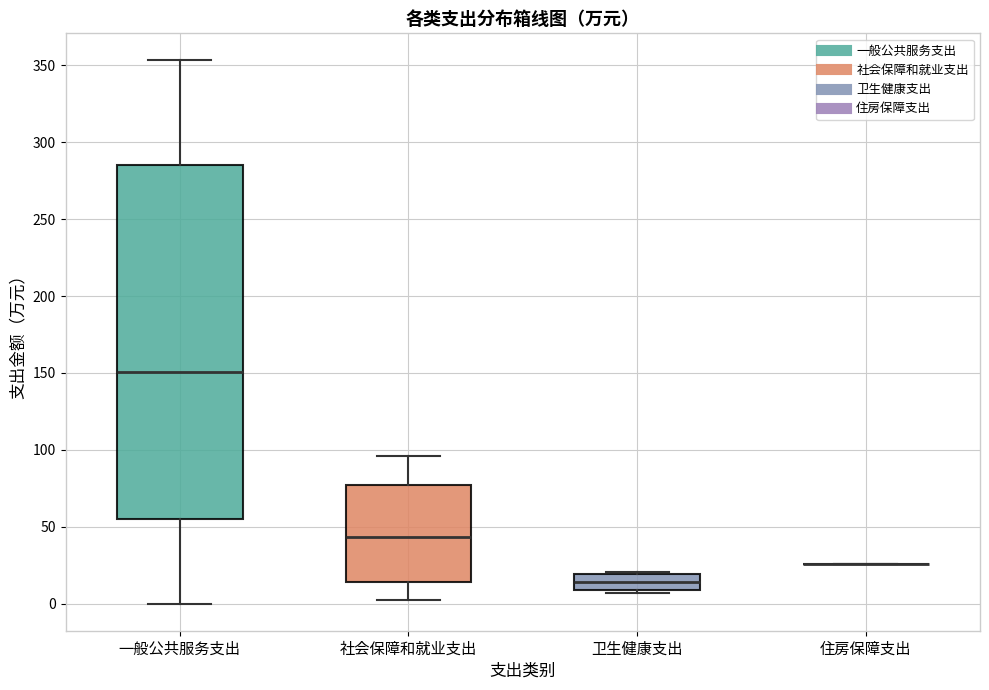

Reading left to right, read every box against the y-axis: the position of its median line, the range the box covers, and the ends of its whiskers. The values are not printed on the chart, so give them approximately, as read against the axis.

一般公共服务支出: median 150, box 55 to 285, whiskers 0 to 355
社会保障和就业支出: median 45, box 15 to 75, whiskers 5 to 95
卫生健康支出: median 15, box 10 to 20, whiskers 5 to 20 (just above the box's upper edge)
住房保障支出: box collapsed to a line at 25, whiskers 25 to 25